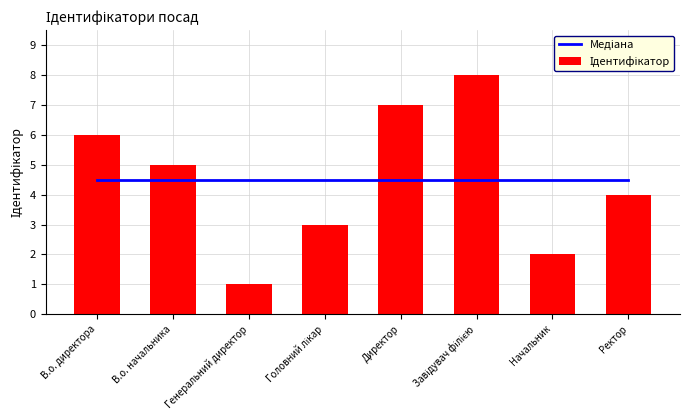

What position from the right is Начальник?

2